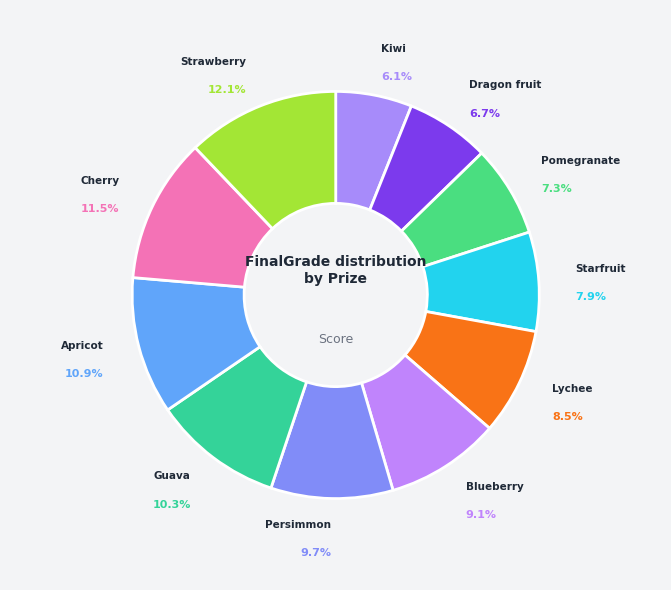

How many slices are in this pie chart?

11